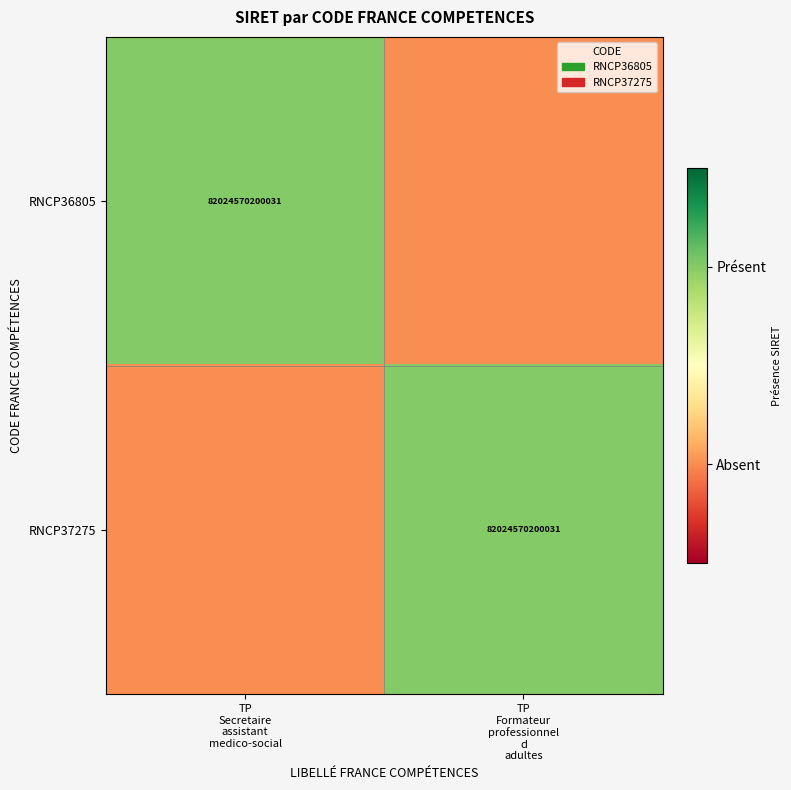

At which label is RNCP37275 closest to 0?

TP Secretaire assistant medico-social